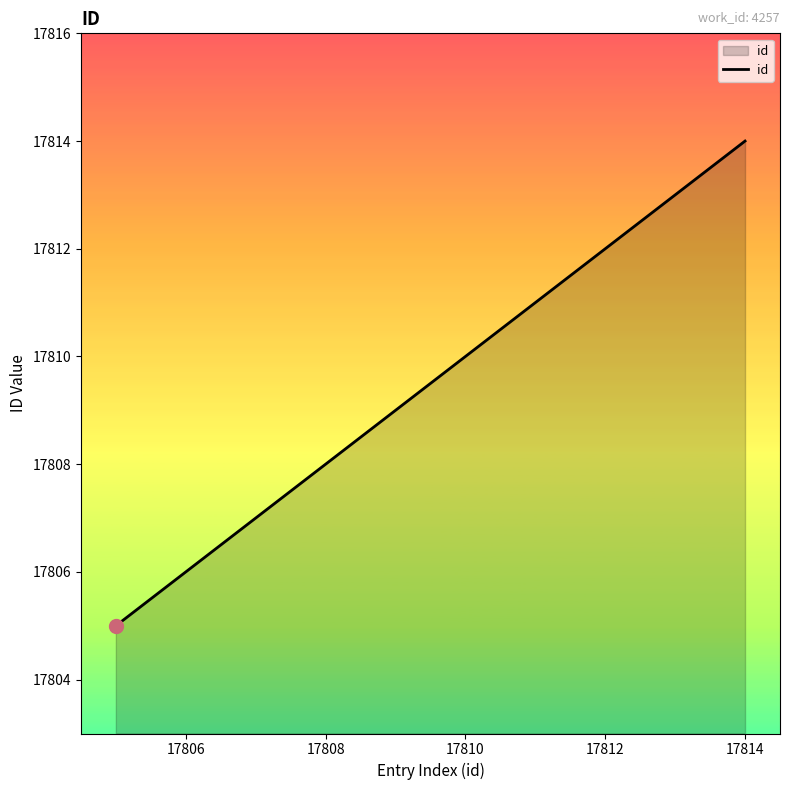

What is the smallest value displayed?

17805